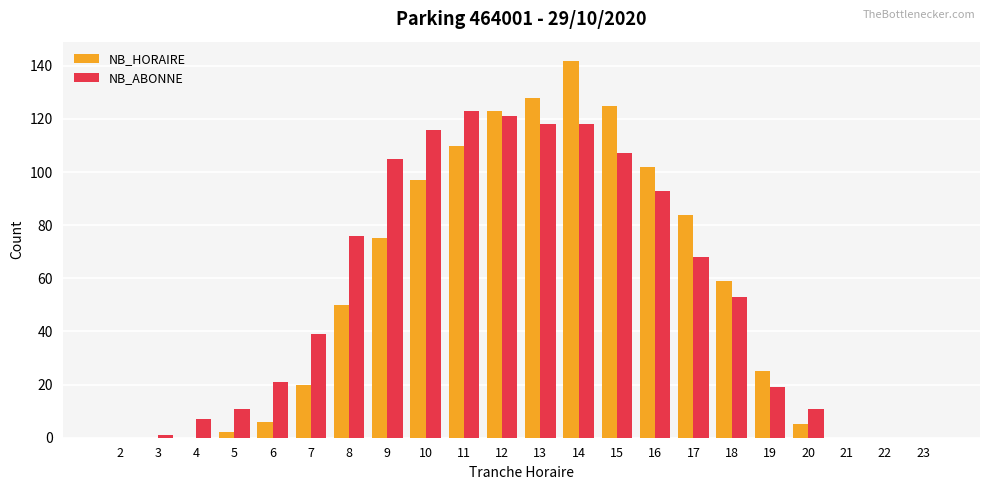

Which series changed the most between 8 and 9?

NB_ABONNE